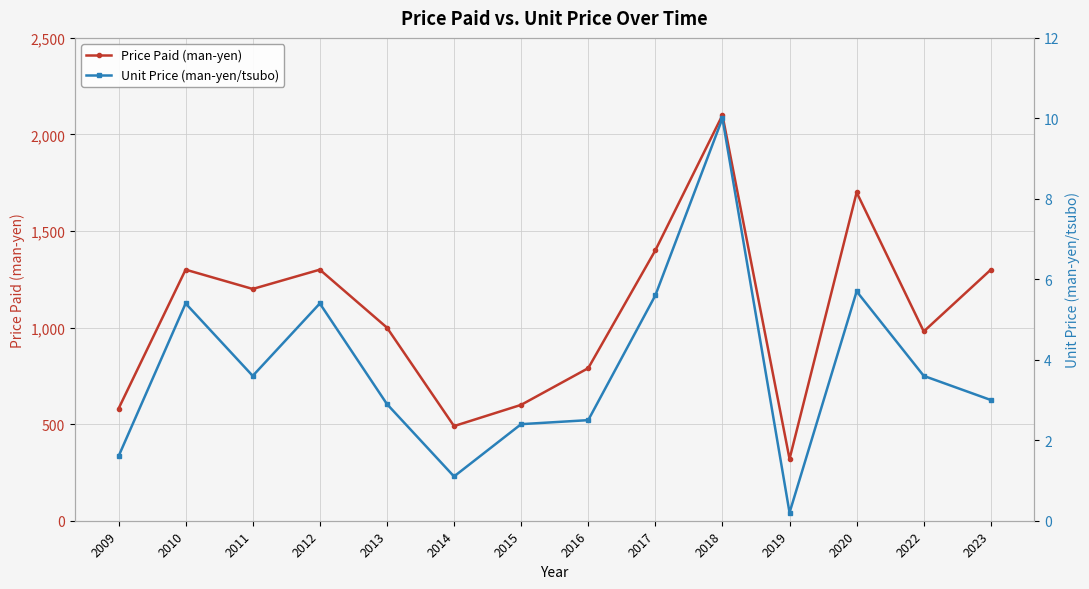

What is the smallest value displayed?

0.2